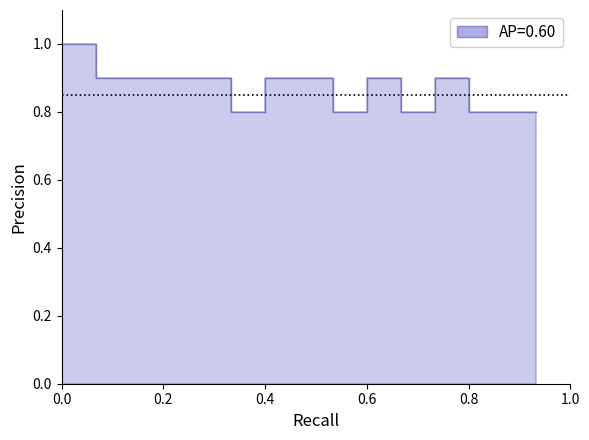

What is the maximum value shown in the chart?

1.0